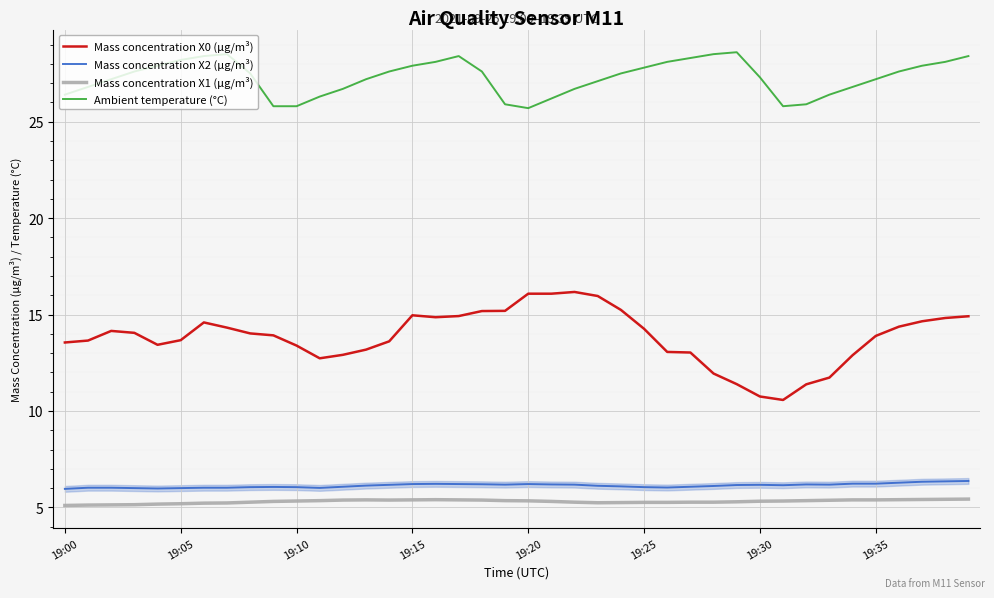

True or false: Mass concentration X2 (μg/m³) and Ambient temperature (°C) cross at least once.

False